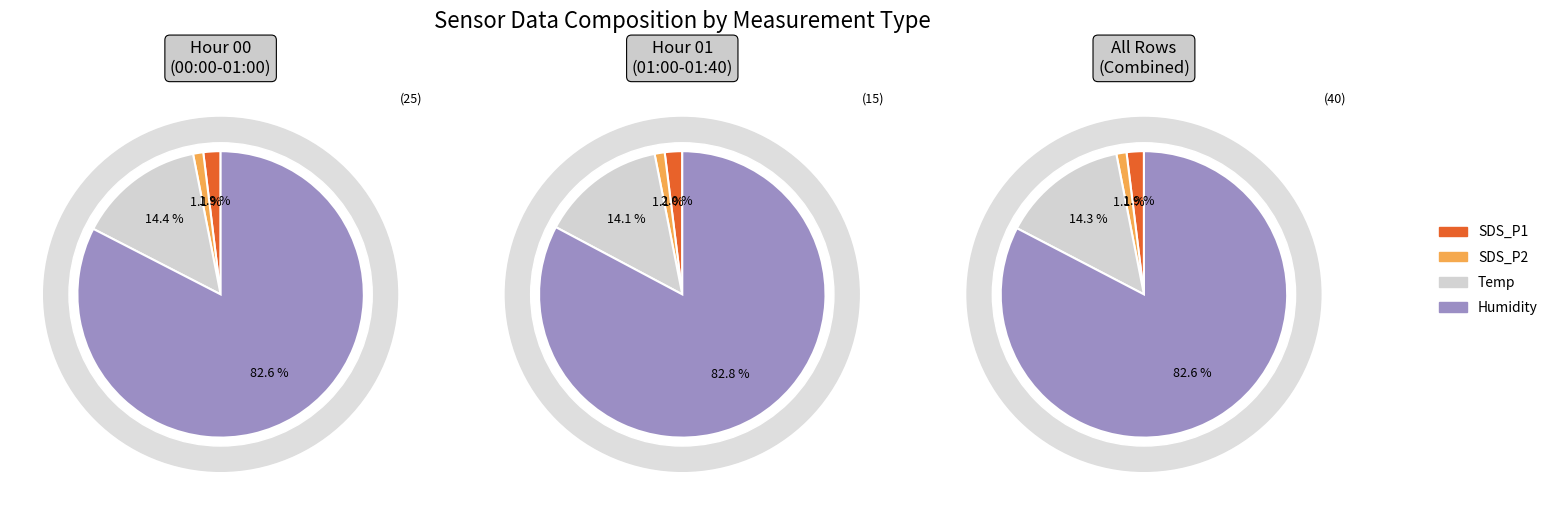

Is 27 the majority of the pie?

No